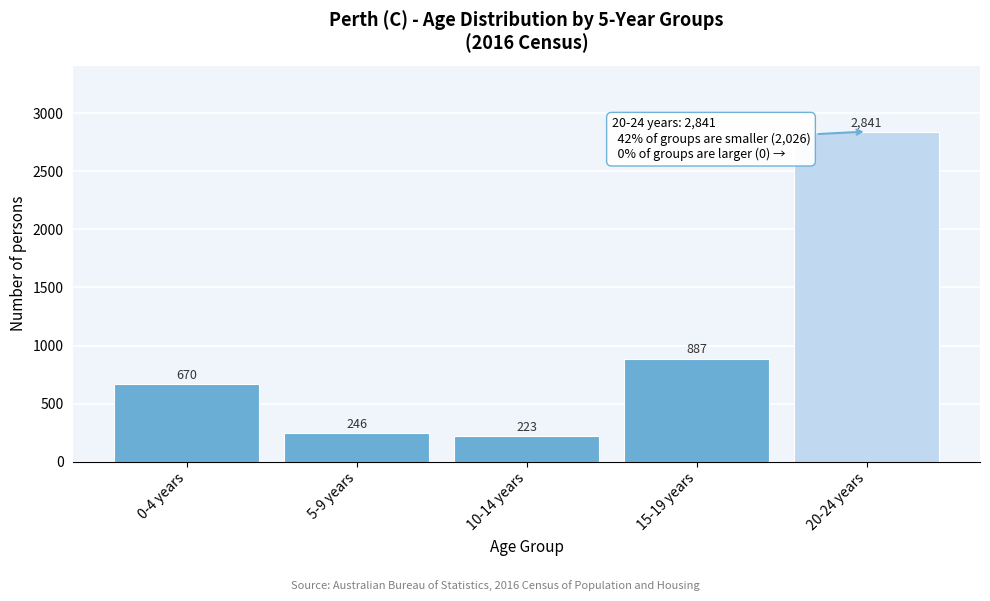

Reading left to right, transcribe all the data shown in this chart.

670	246	223	887	2841